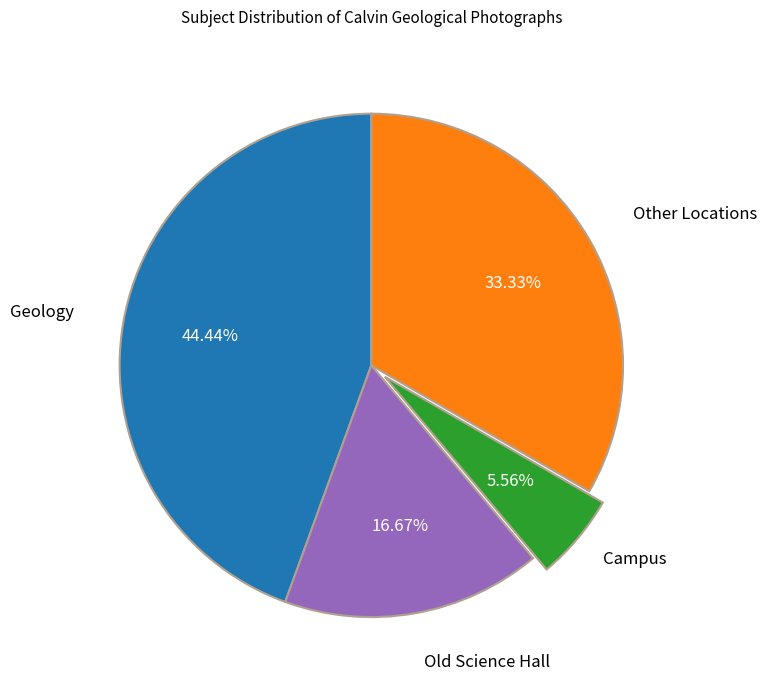

What is the smallest slice in the pie chart?

Campus